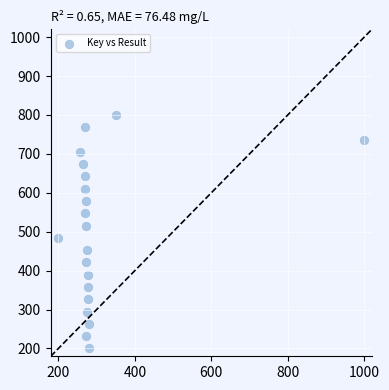

What is the range of Y values (max minus min)?

600.0